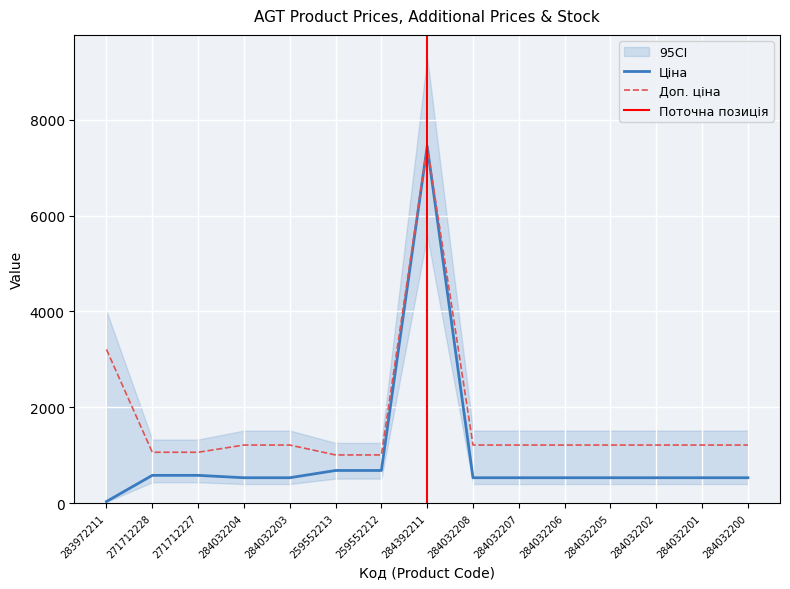

What is the label of the 7th point from the right?

284032208